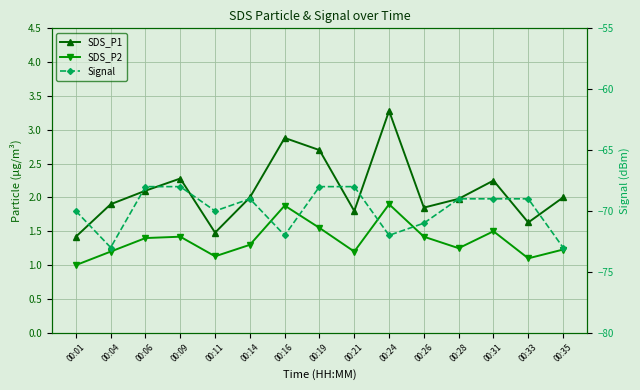

List the labels in order of SDS_P1 value, smallest first.

00:01, 00:11, 00:33, 00:21, 00:26, 00:04, 00:28, 00:14, 00:35, 00:06, 00:31, 00:09, 00:19, 00:16, 00:24